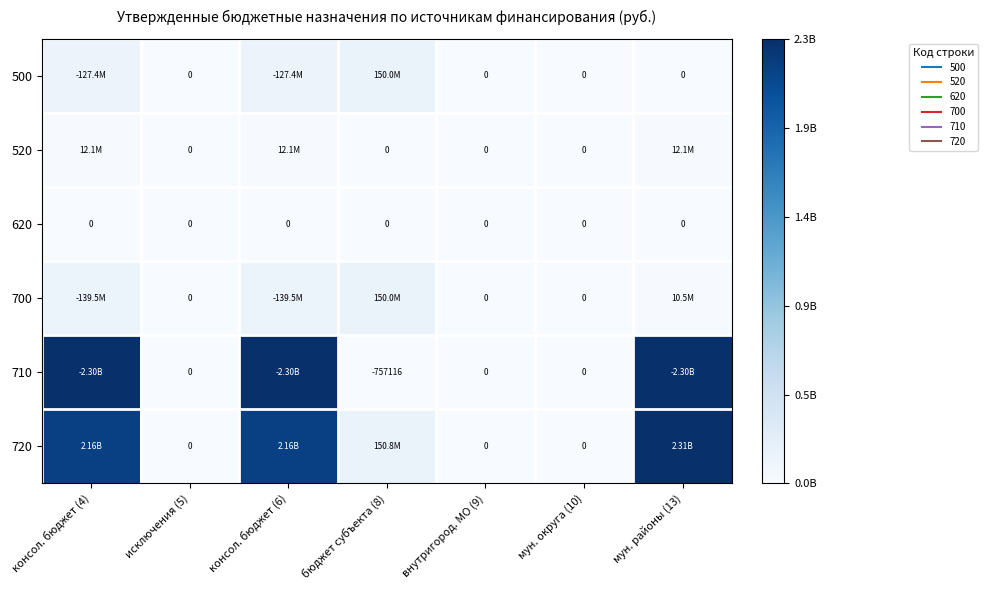

At how many categories does at least one series exceed 1739922208?

3